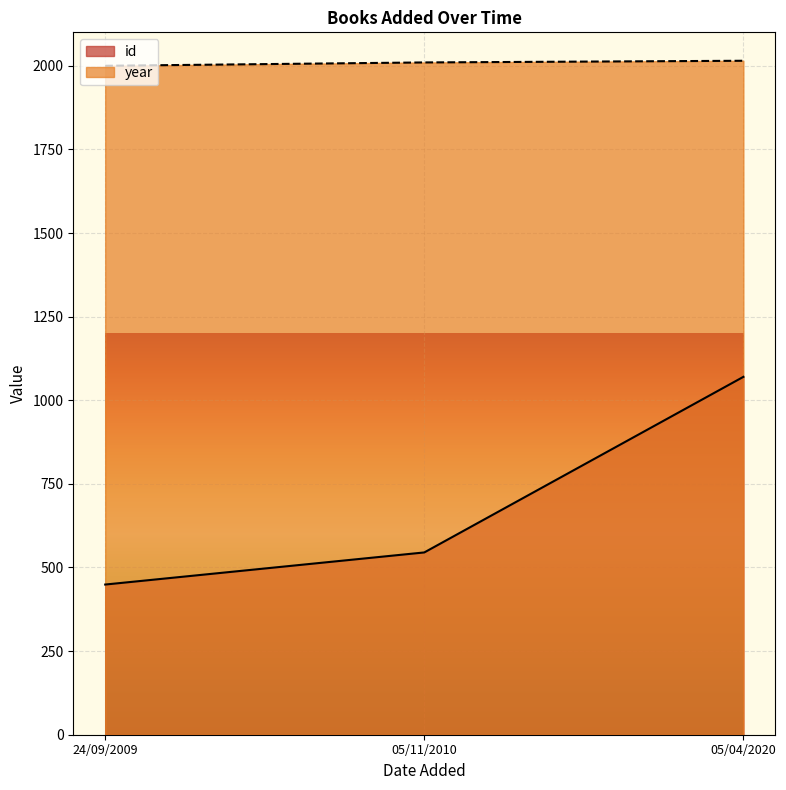

At which label is year closest to 2007?

05/11/2010